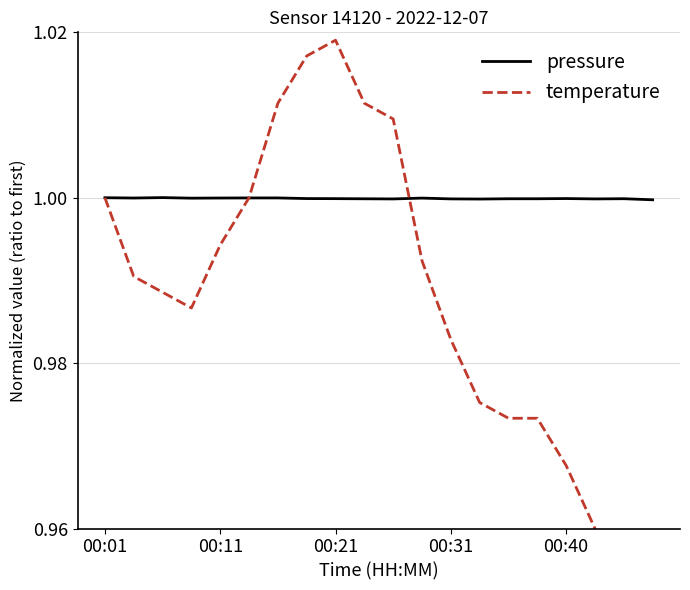

Rank the series at 18 from highest to lowest value.

pressure, temperature